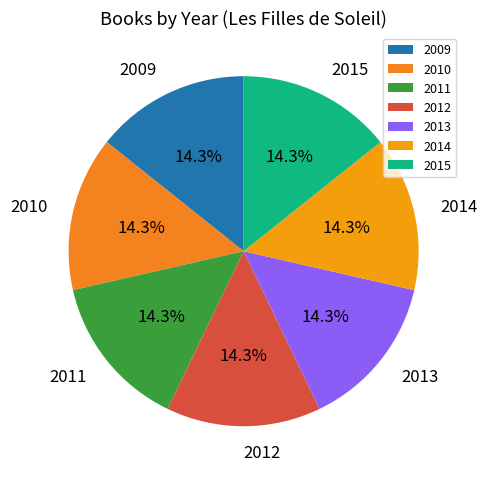

Does 2015 represent more than half of the total?

No